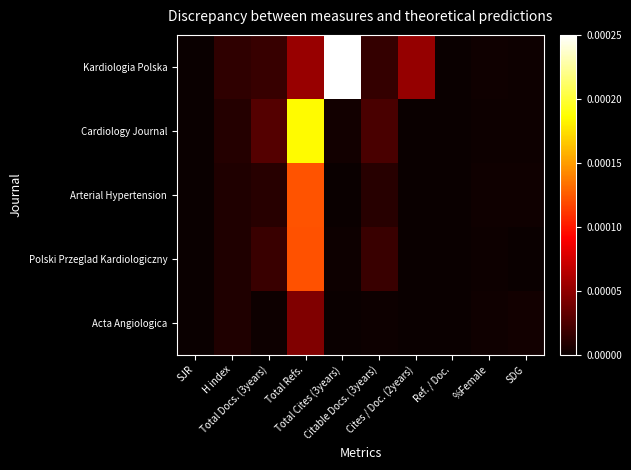

At how many categories does at least one series exceed 0?

9